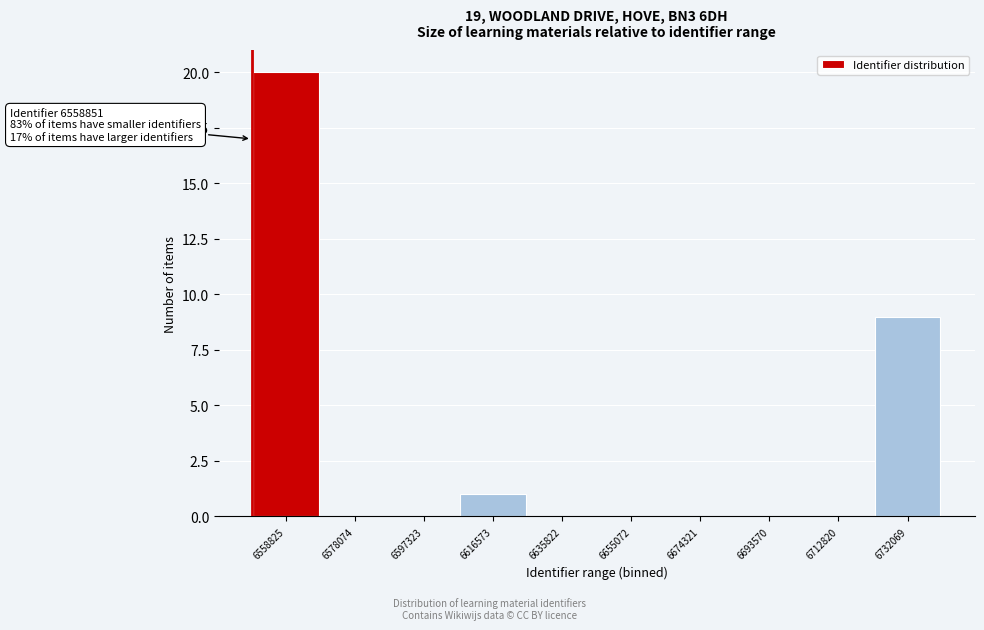

Reading right to left, what are all the values shown in this chart?

6732069=9	6712820=0	6693570=0	6674321=0	6655072=0	6635822=0	6616573=1	6597323=0	6578074=0	6558825=20